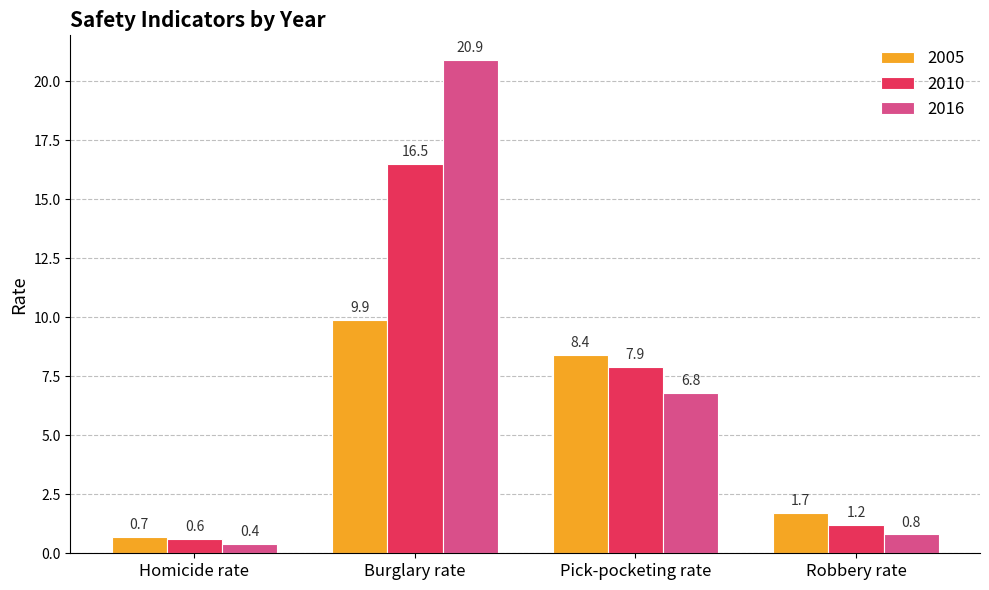

What position from the right is Burglary rate?

3